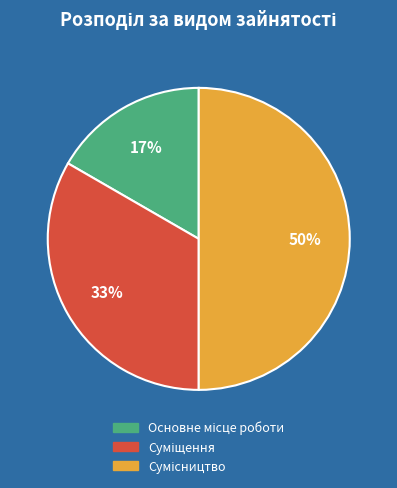

To the nearest percent, what is the average slice percentage?

33%